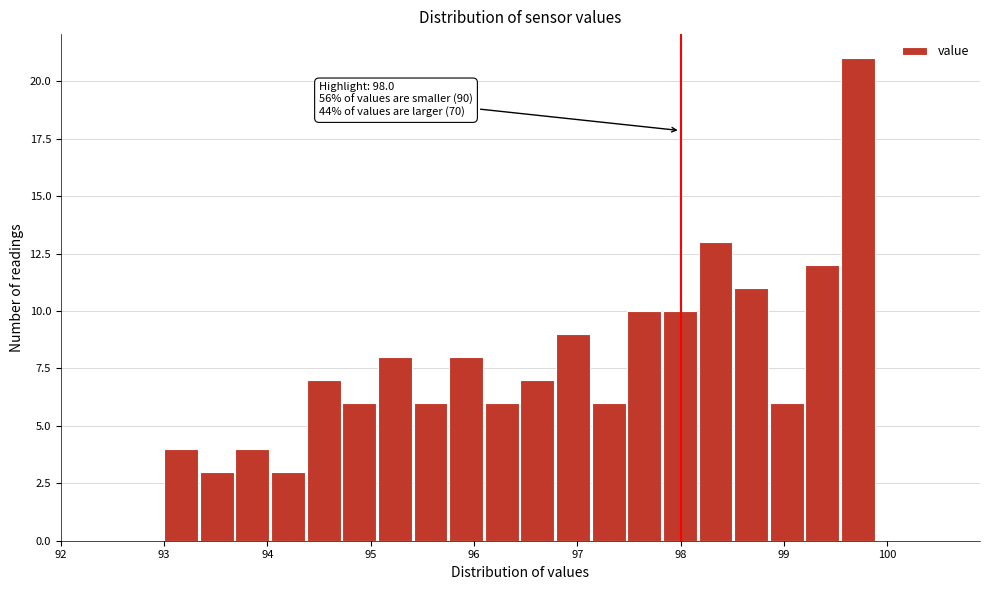

Around what value on the x-axis is the tallest bar? Give the approximate position of its centre, as read against the axis.

99.7